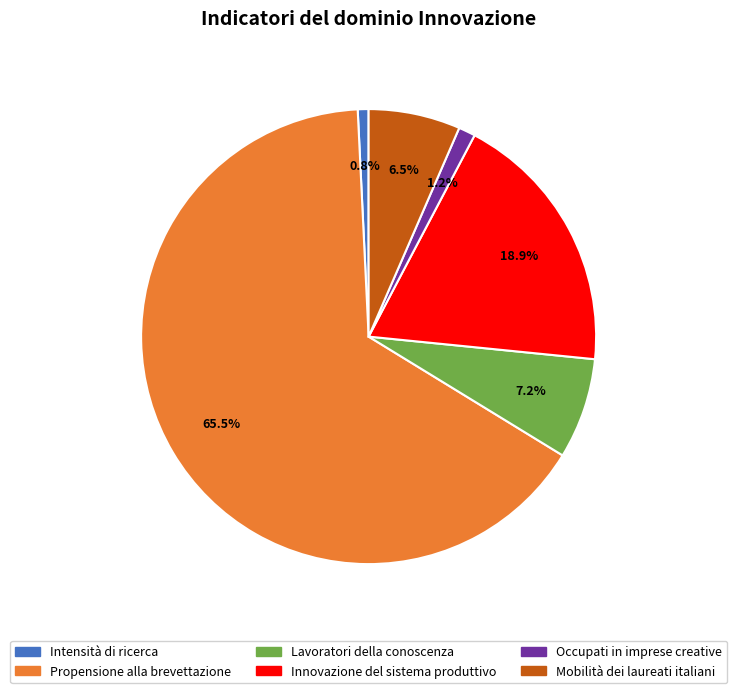

What portion of the pie excludes Innovazione del sistema produttivo?

81.1%